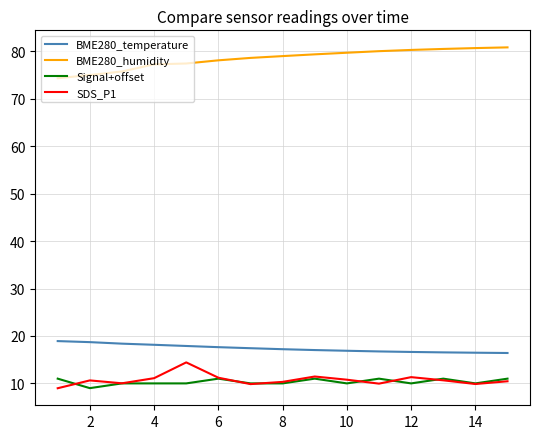

What is the maximum value for SDS_P1?

14.4